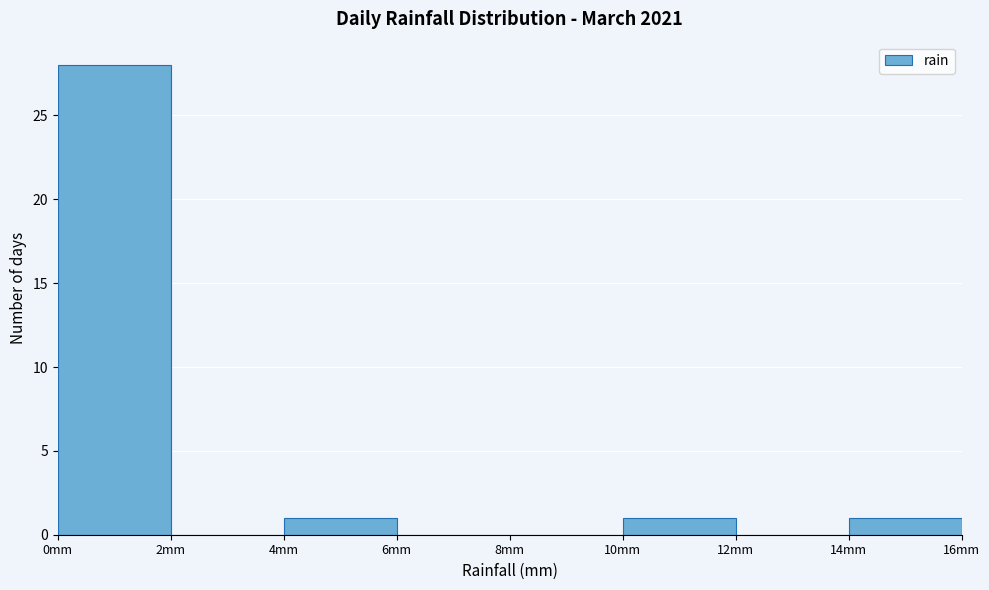

What is the height of the bar covering 4 to 6 on the x-axis? The values are not printed on the chart, so give them approximately, as read against the axis.

1